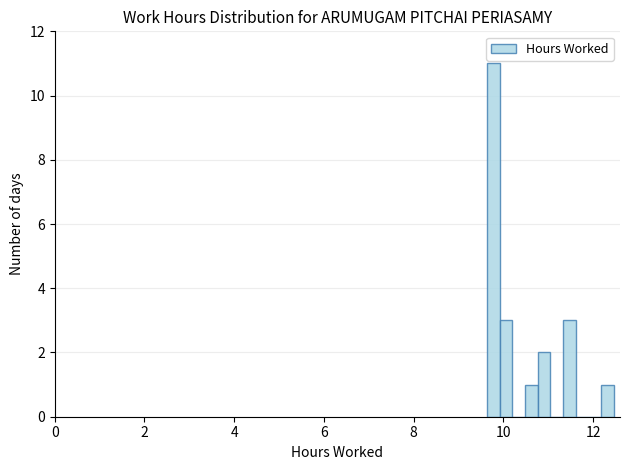

Around what value on the x-axis is the tallest bar? Give the approximate position of its centre, as read against the axis.

9.8